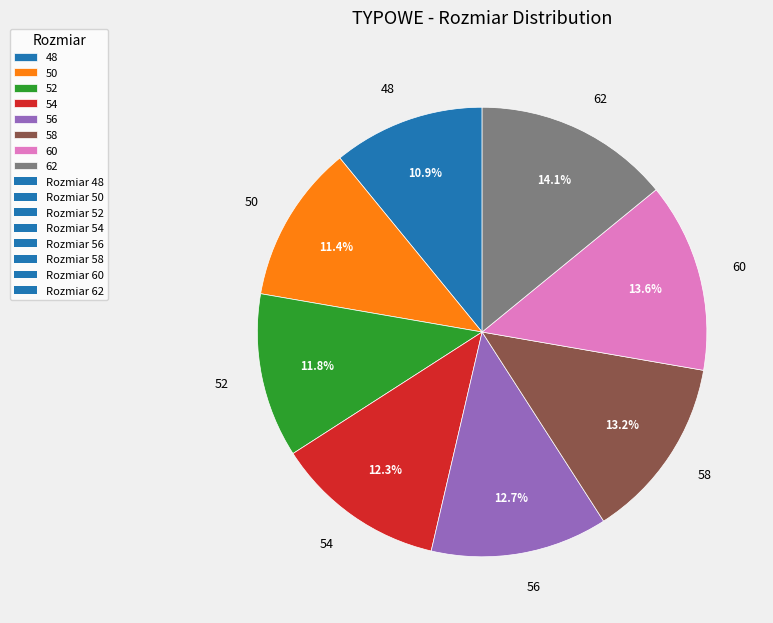

Is 60 the majority of the pie?

No